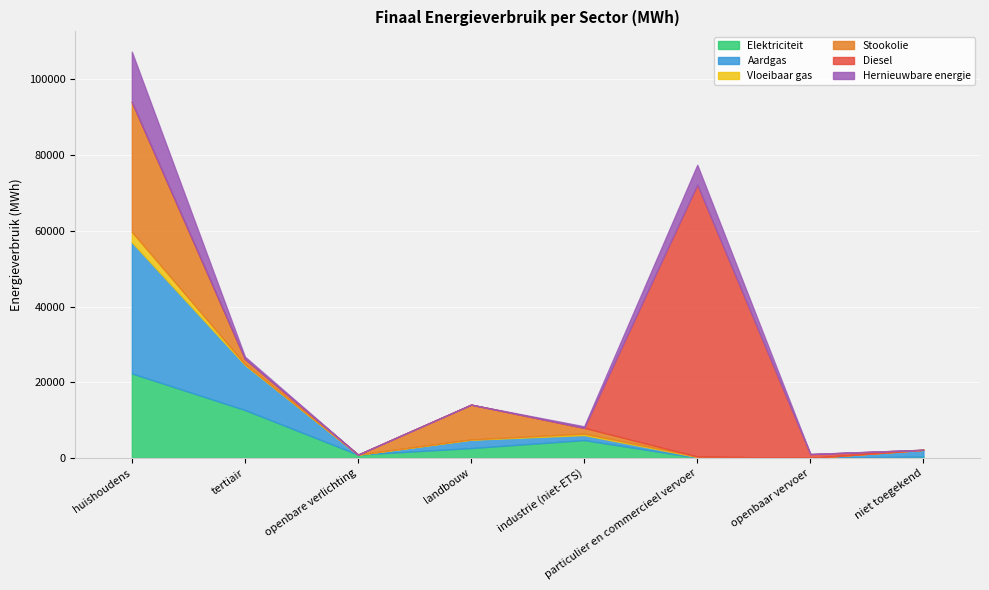

How many categories are shown in the chart?

8